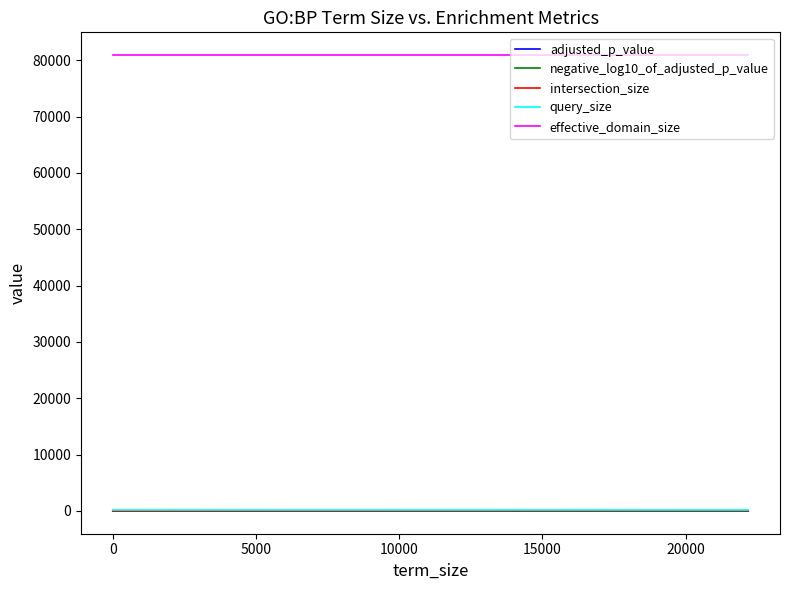

What is the lowest value of the effective_domain_size series?

80927.0